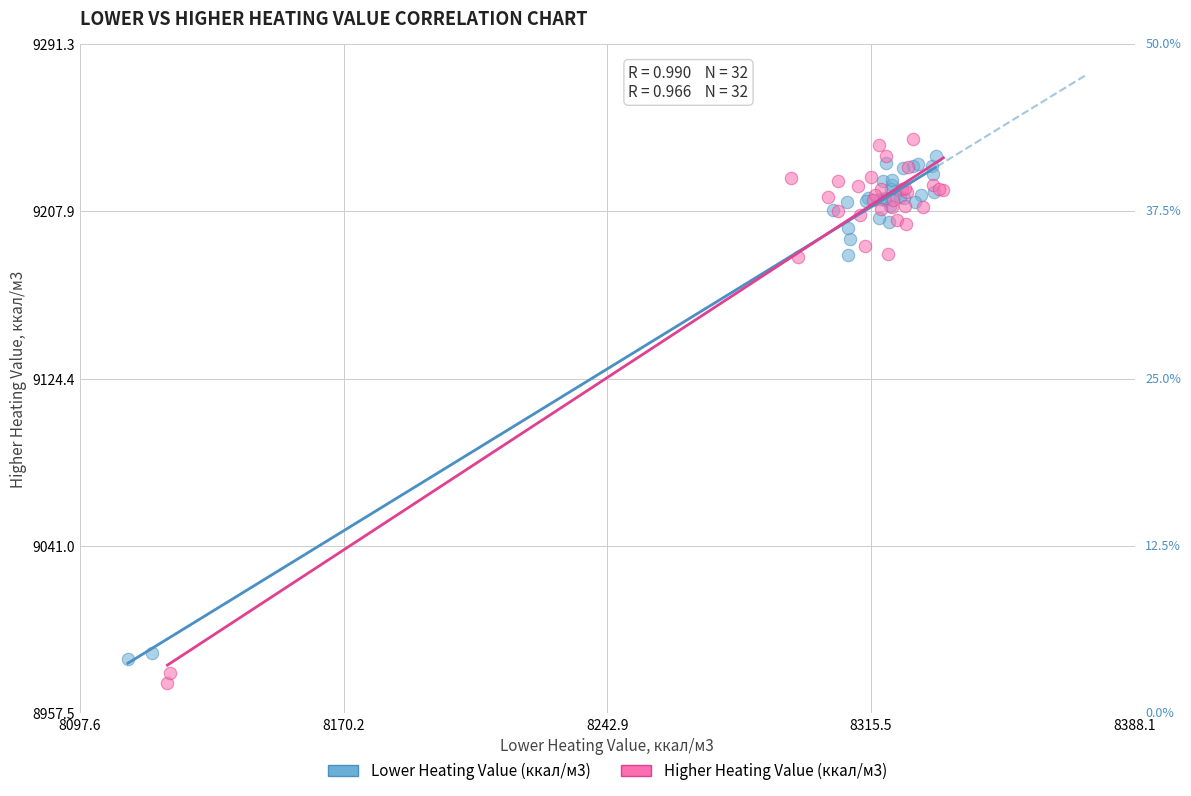

What are all the series names shown in the legend?

Lower Heating Value (ккал/м3), Higher Heating Value (ккал/м3)